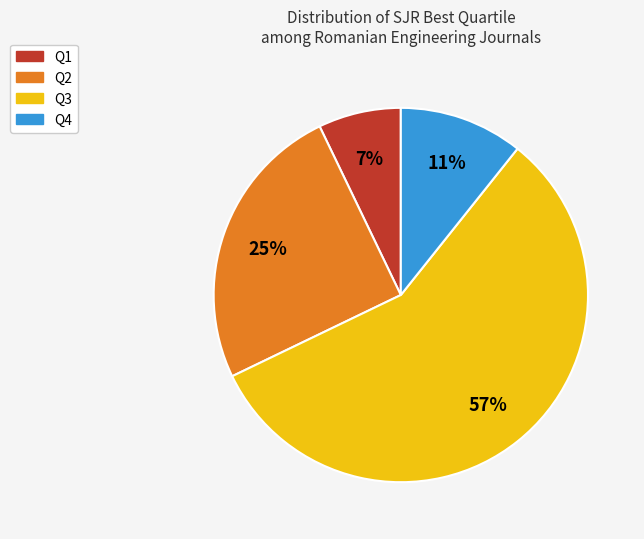

Does Q2 represent more than half of the total?

No